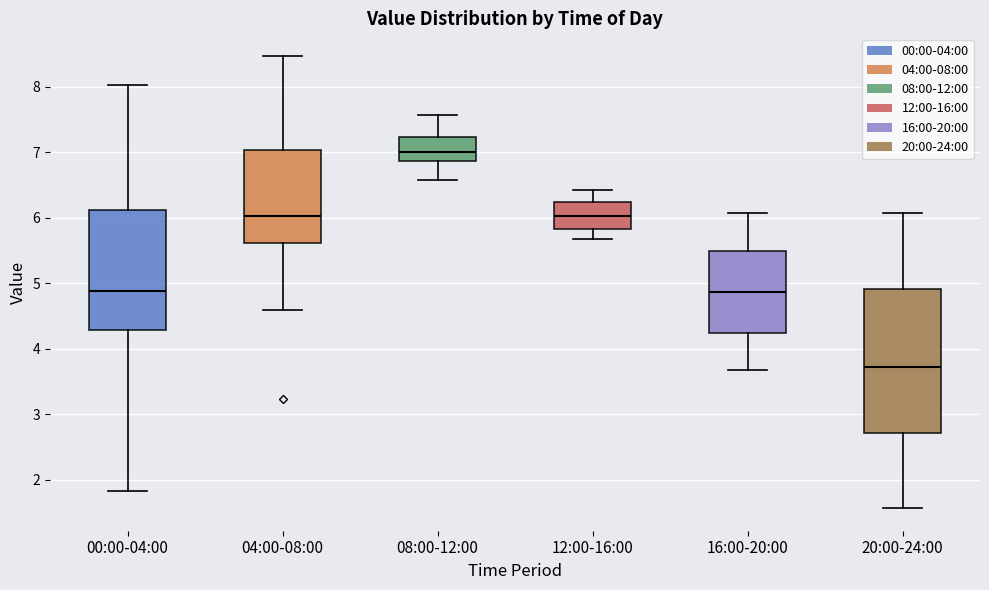

Comparing the boxes themselves (not the whiskers), which one is the tallest?

20:00-24:00